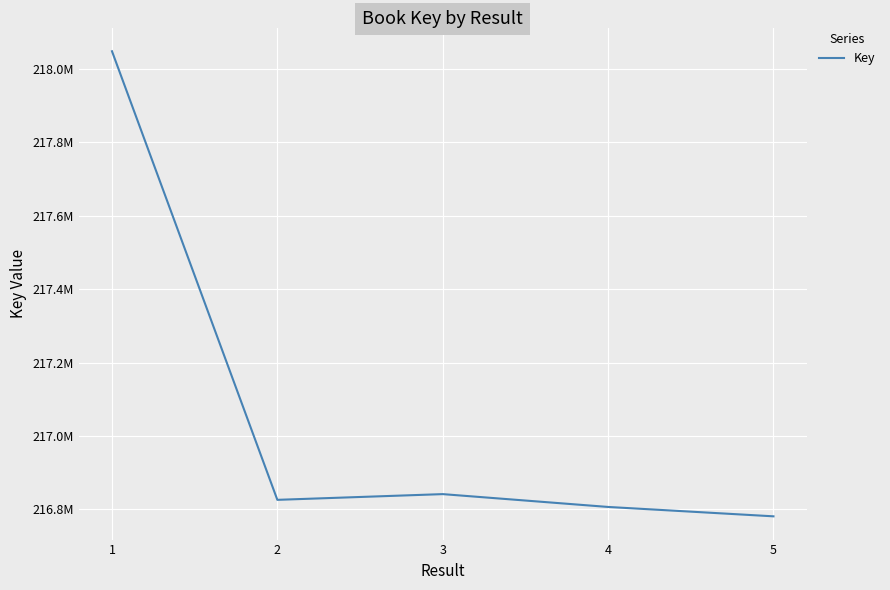

Is this an area chart (filled region under the line)?

No